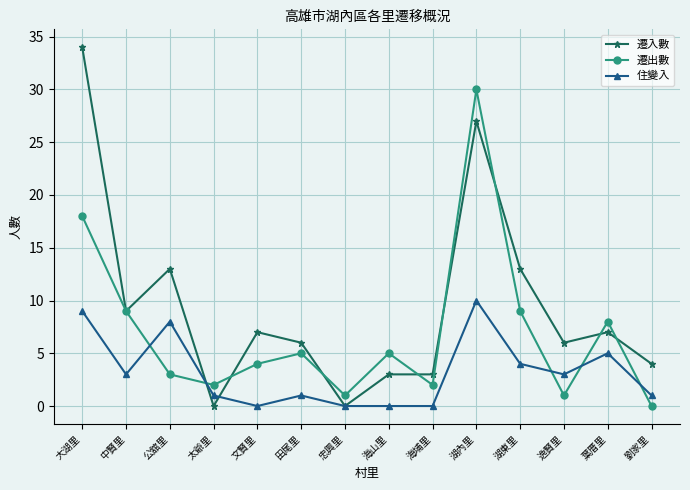

What is the label of the 5th point from the right?

湖內里